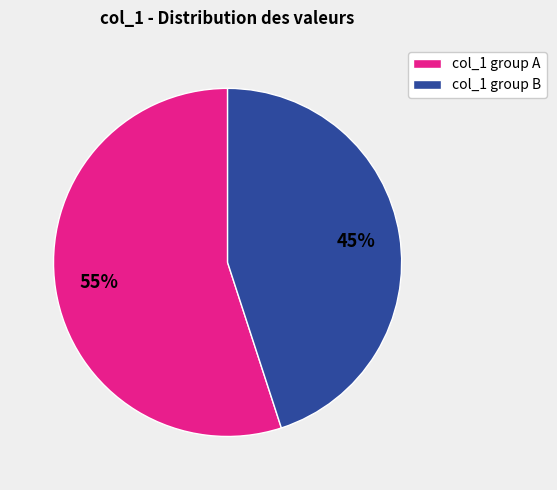

To the nearest percent, what percentage of the pie is col_1 group A?

55%